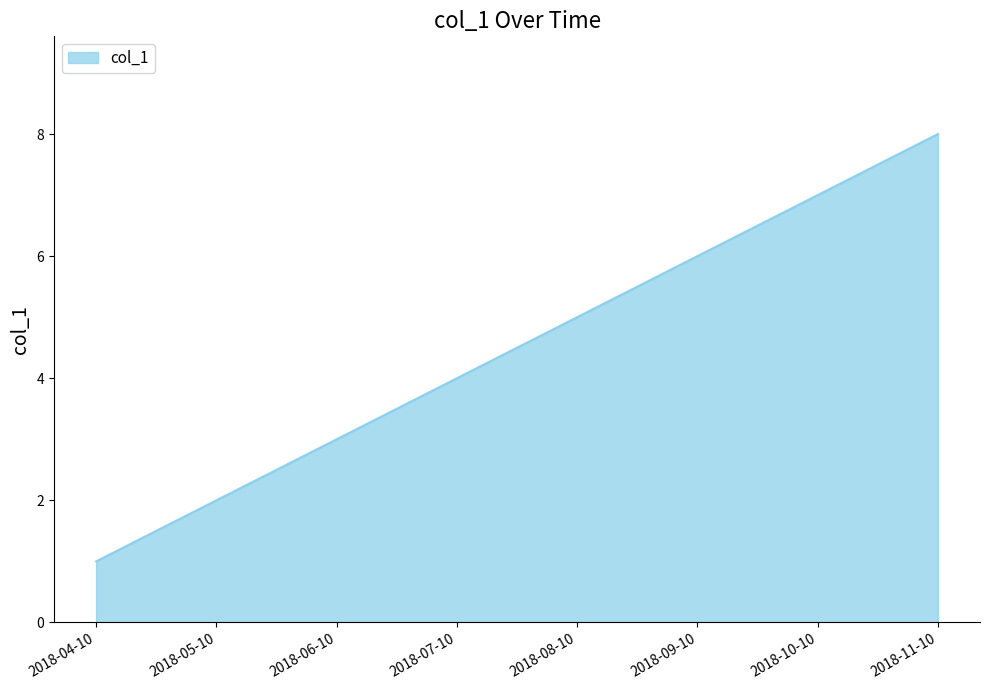

At which label is the value closest to 4?

2018-07-10